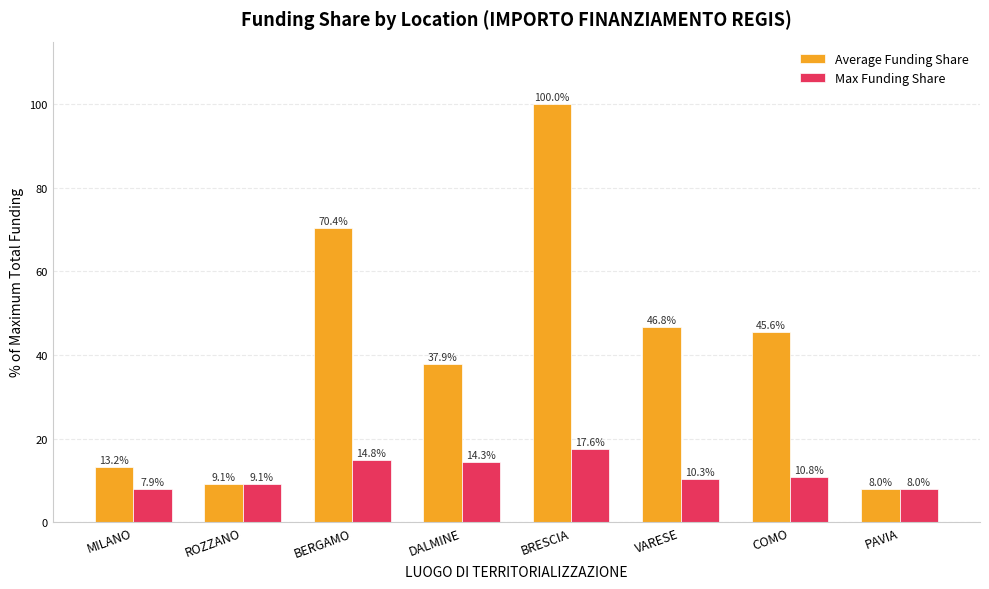

What is the difference between the highest and lowest values at MILANO?

5.3